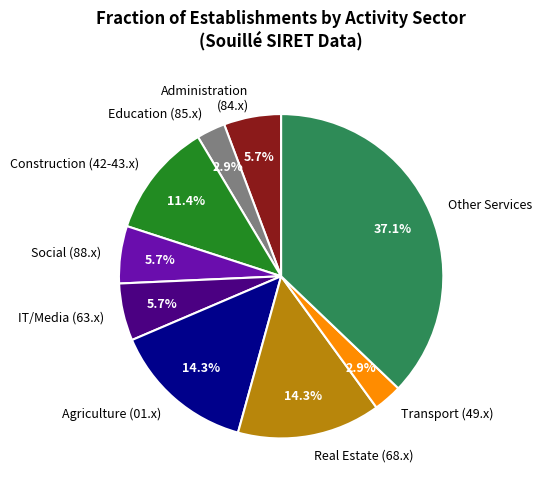

To the nearest percent, what is the average slice percentage?

11%